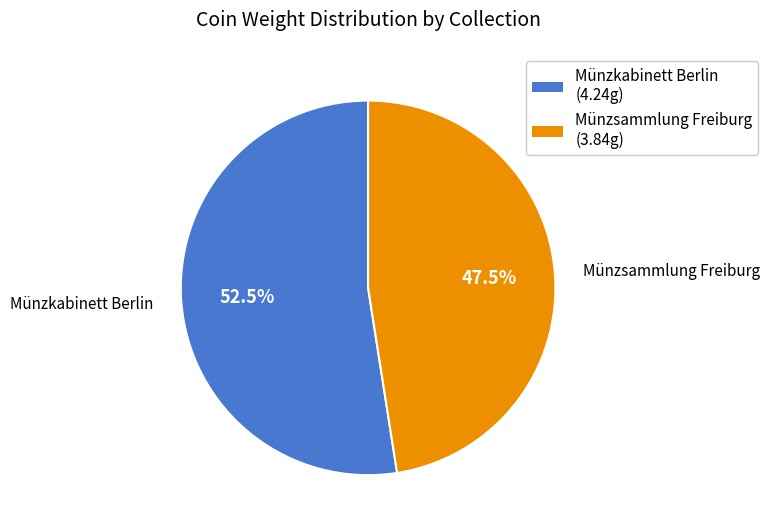

How many slices are in this pie chart?

2